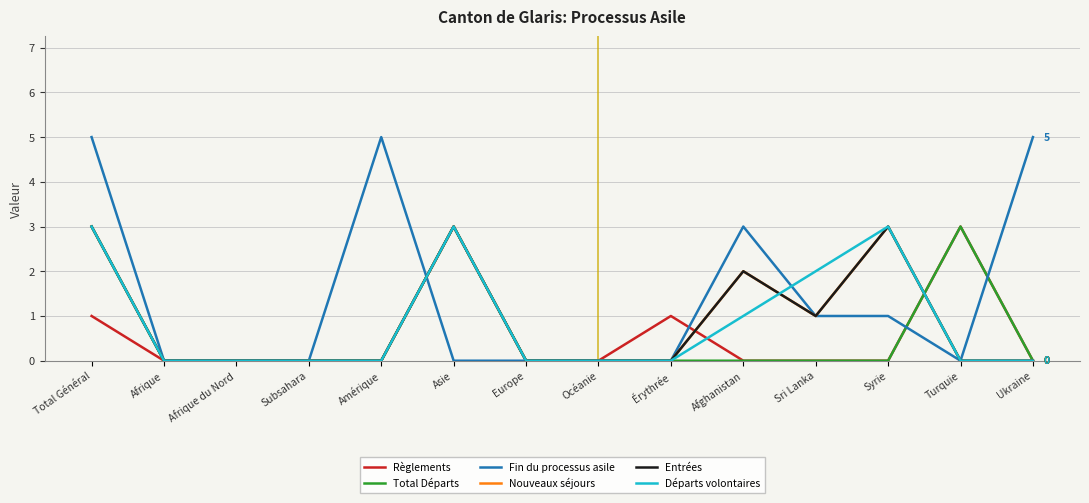

What are all the series names shown in the legend?

Règlements, Total Départs, Fin du processus asile, Nouveaux séjours, Entrées, Départs volontaires